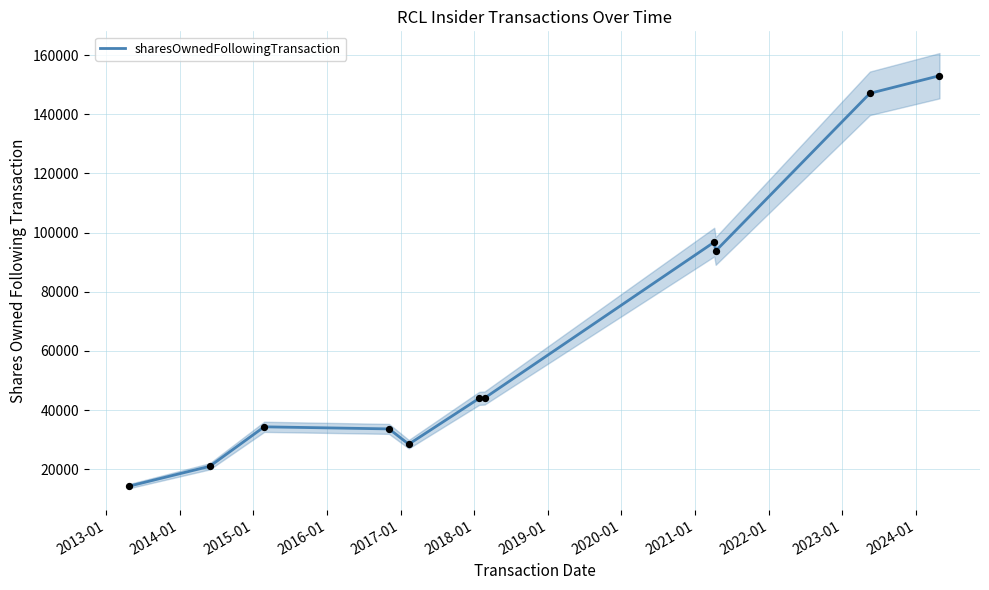

What is the maximum value for sharesOwnedFollowingTransaction?

153017